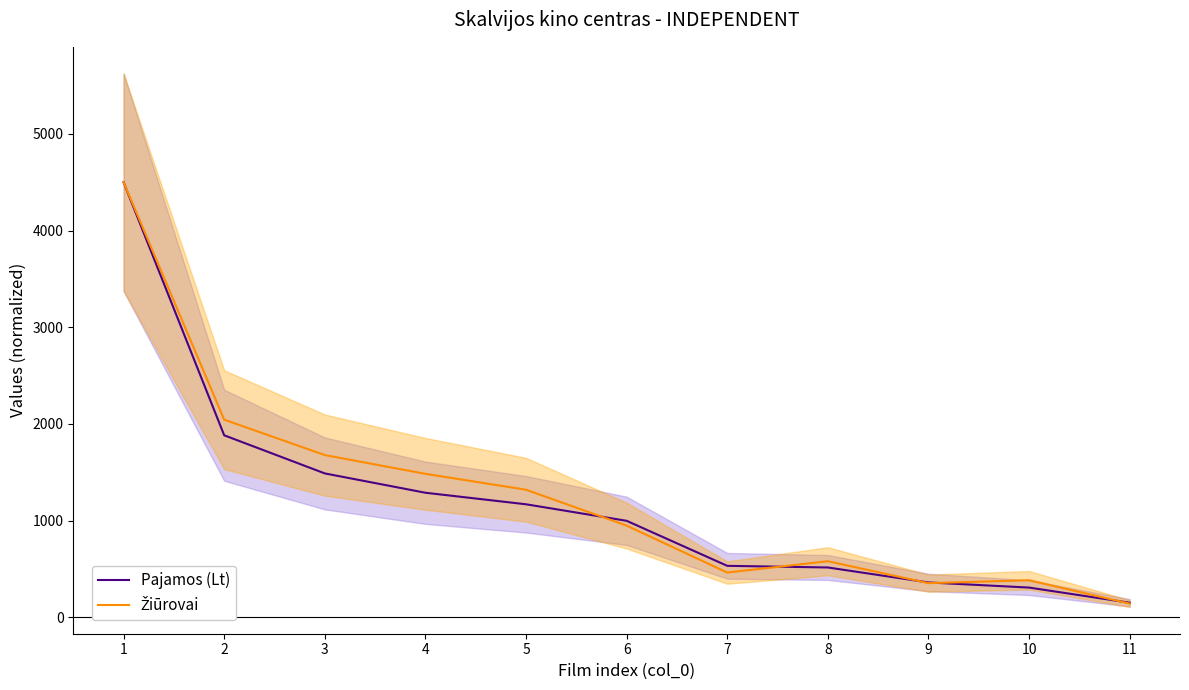

What is the average value of the Pajamos (Lt) series?

1199.7